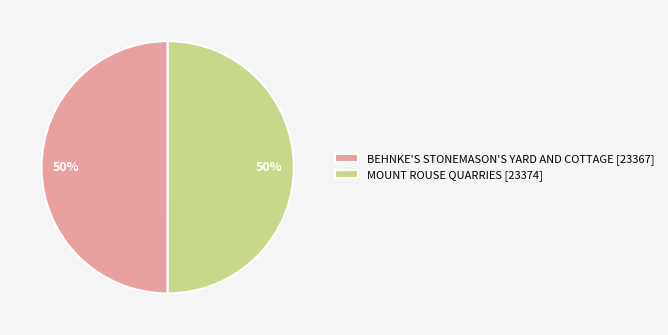

To the nearest percent, what is the combined percentage of MOUNT ROUSE QUARRIES [23374] and BEHNKE'S STONEMASON'S YARD AND COTTAGE [23367]?

100%